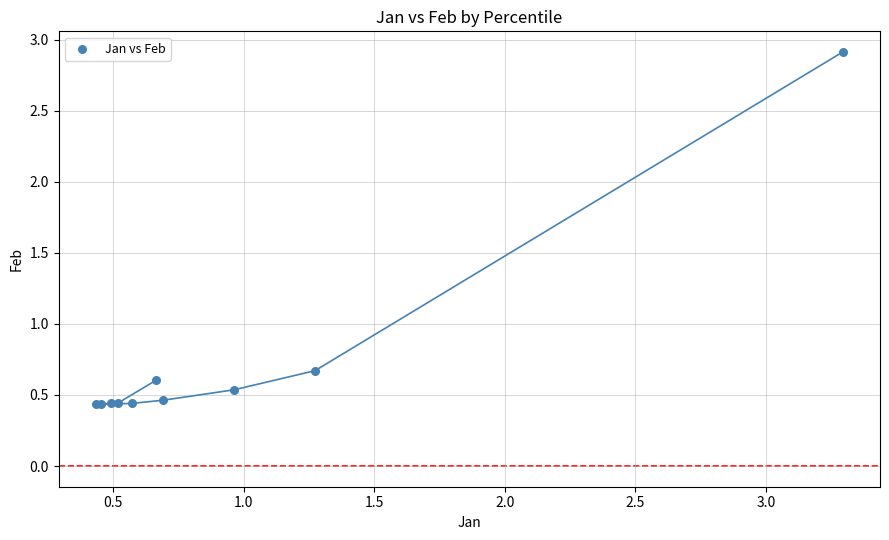

What Y value in the scatter plot is closest to 1?

0.7